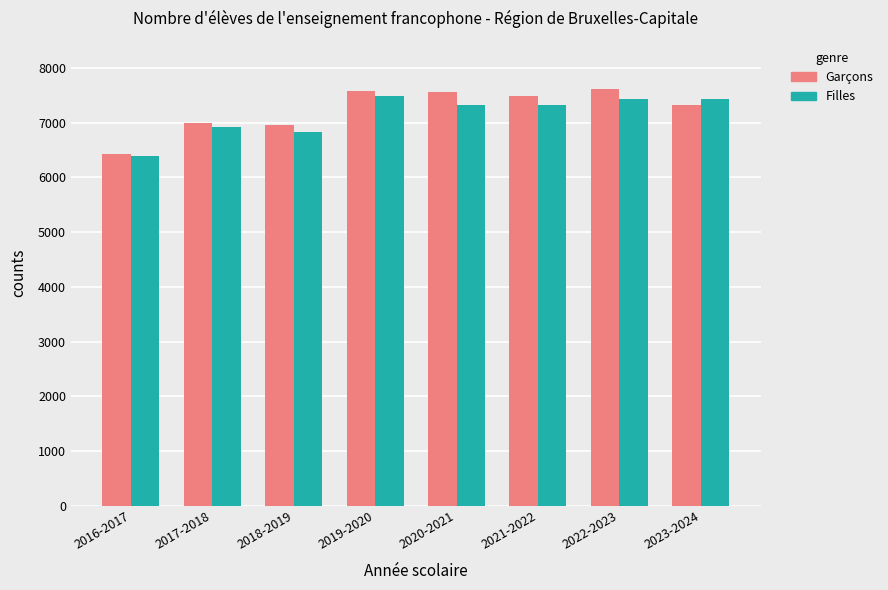

At which label does Filles first exceed 7333?

2019-2020